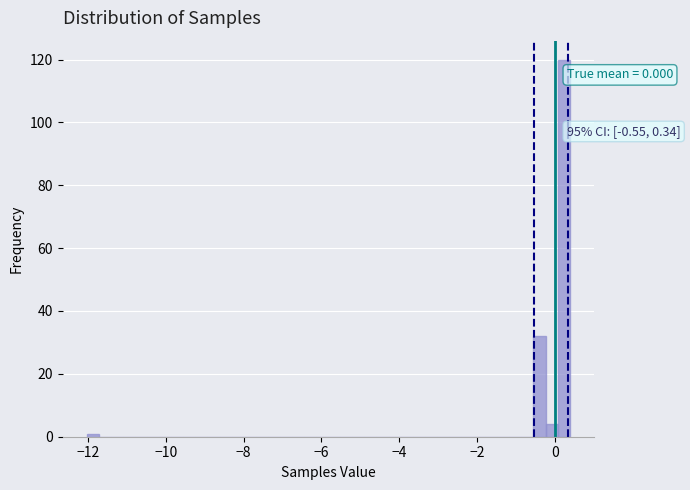

Read against the x-axis, roughly where is the centre of the tallest bar?

0.2